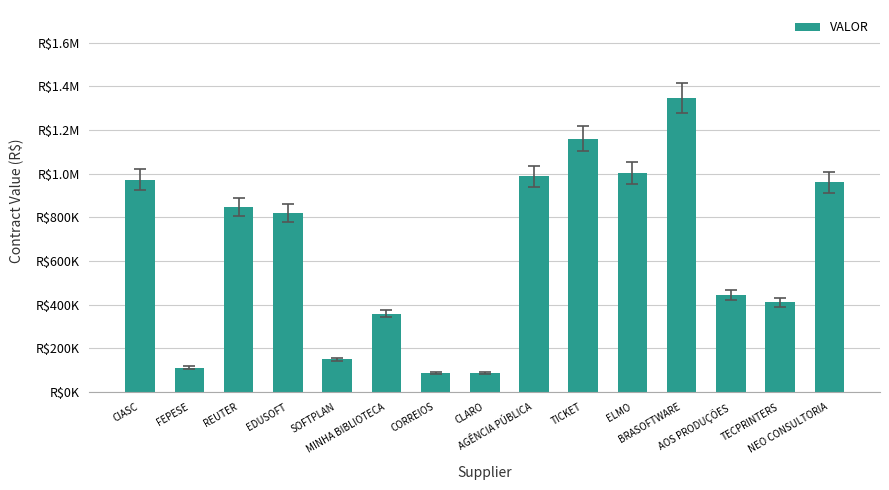

What is the sum of all values?

9742146.8